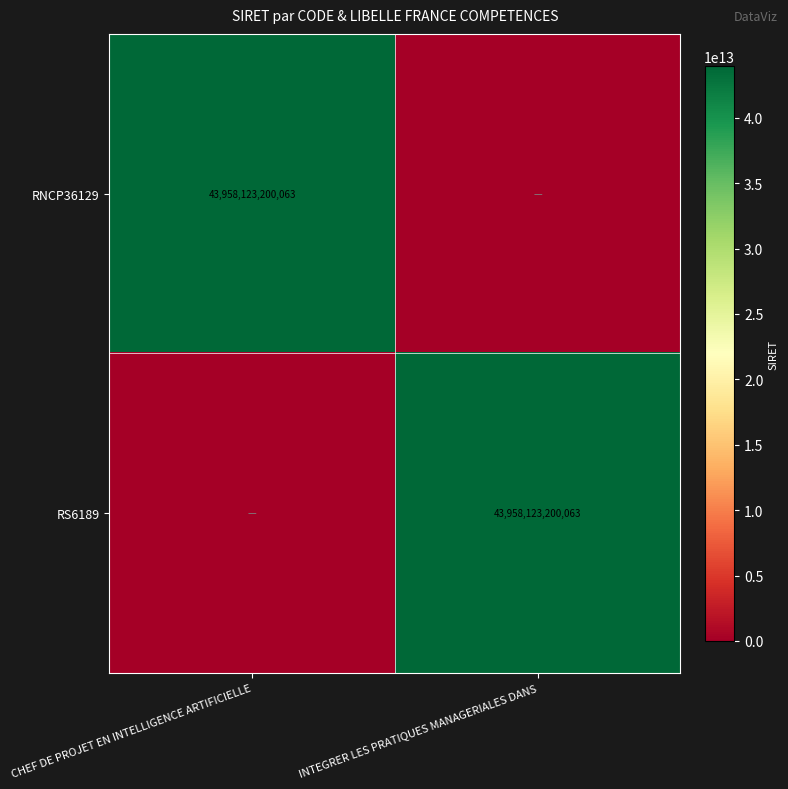

Is it true that RNCP36129 equals 43958123200063 at CHEF DE PROJET EN INTELLIGENCE ARTIFICIELLE?

True